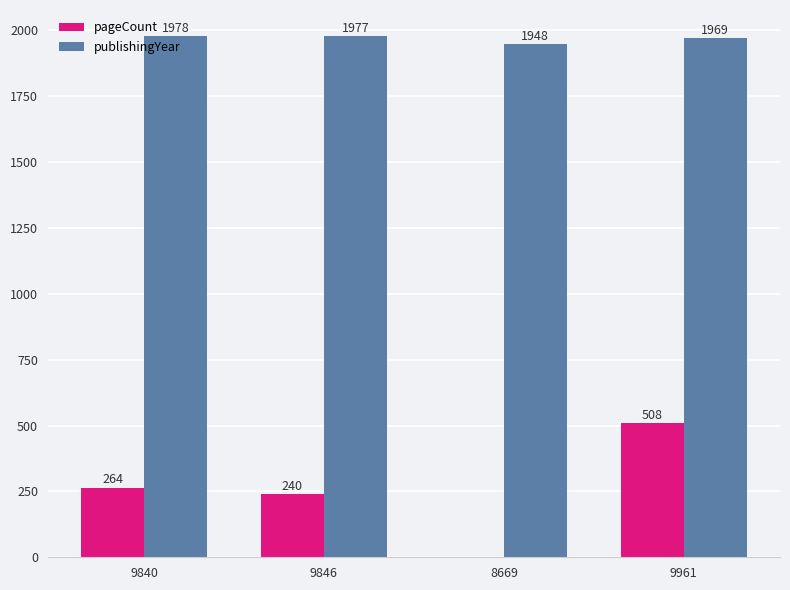

Which category has the highest value across all series?

9840